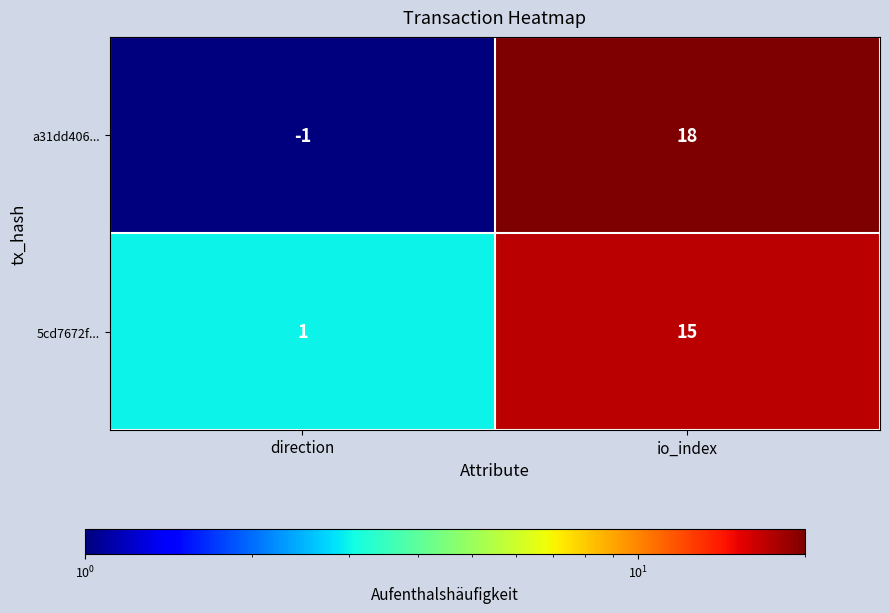

At direction, list the series in order from smallest to largest.

a31dd406..., 5cd7672f...